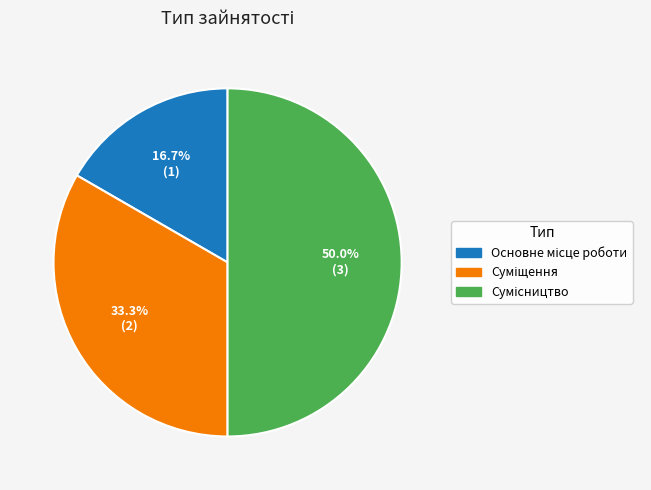

How many slices are in this pie chart?

3